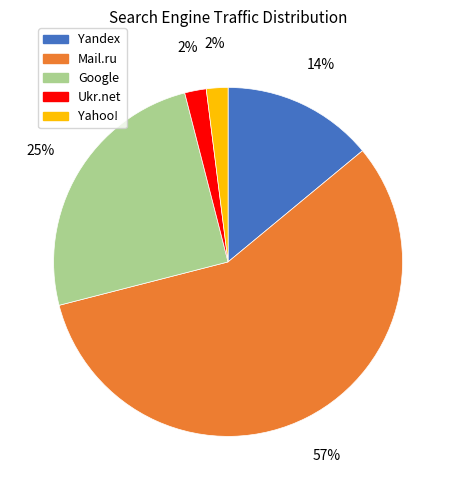

To the nearest percent, what is the difference between the largest and smallest slice percentages?

55%